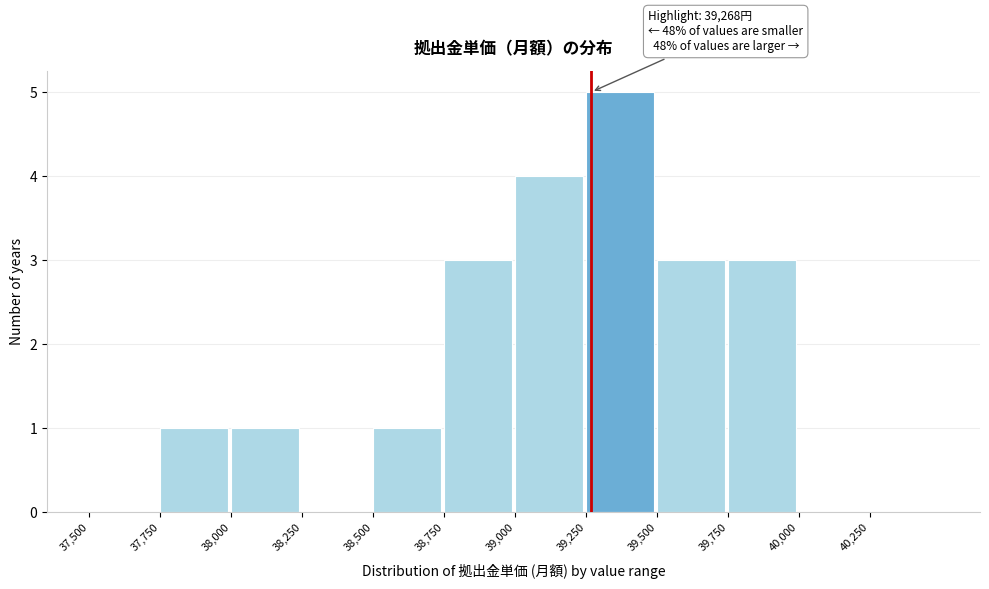

Over which range of the x-axis is the bar tallest?

39250 to 39500